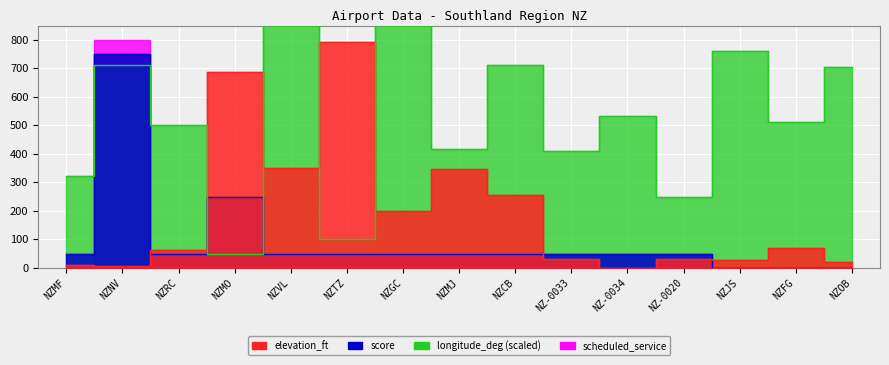

How many interior local valleys does the elevation_ft series have?

5